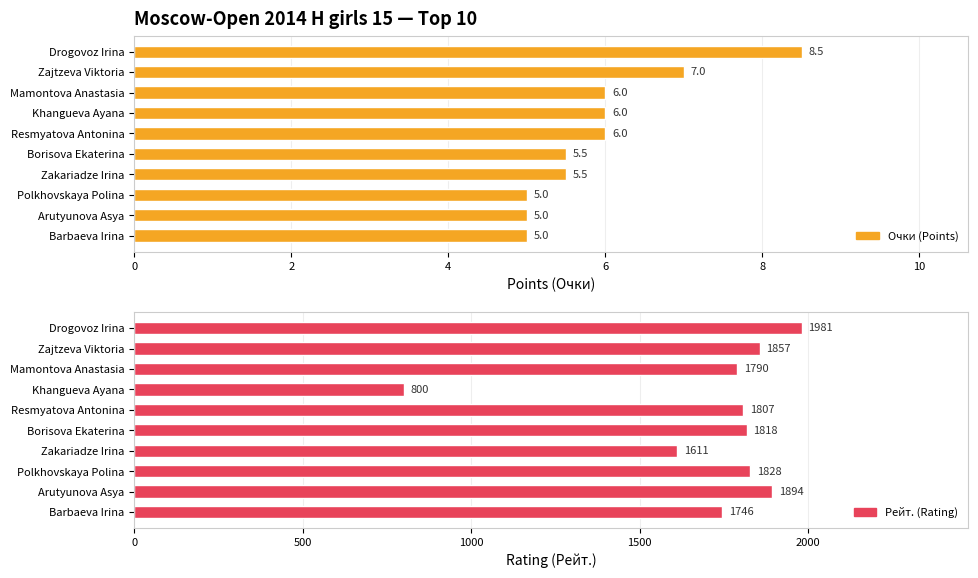

True or false: Очки (Points) has a value of 7.4 at Zakariadze Irina.

False